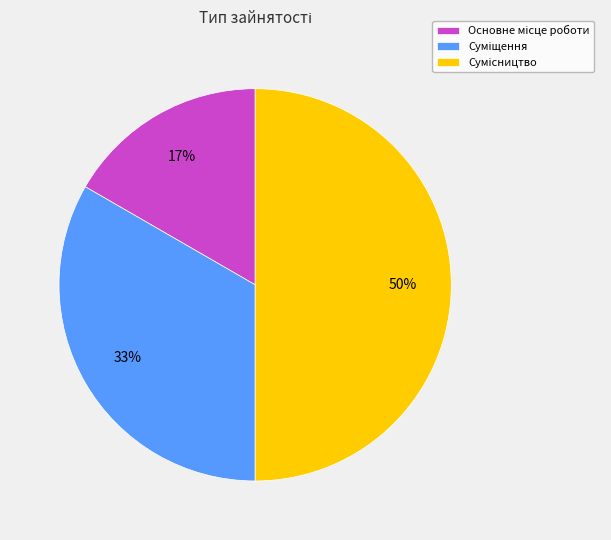

To the nearest percent, what is the difference between the largest and smallest slice percentages?

33%